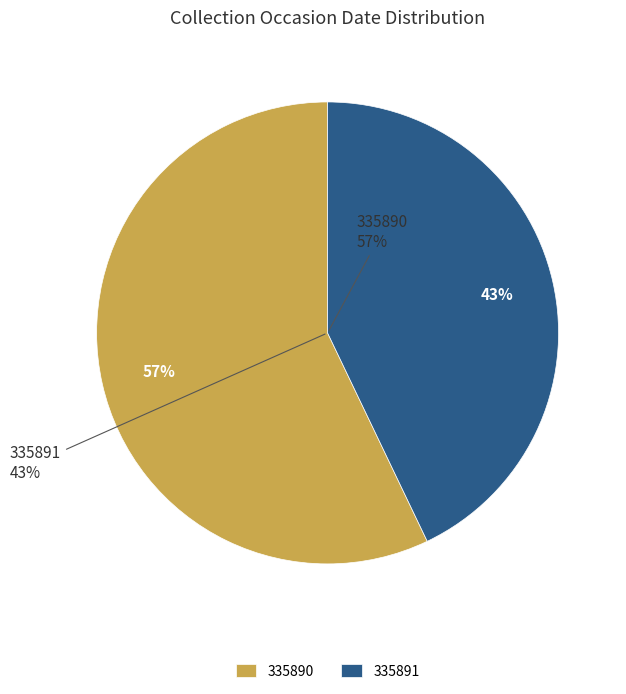

Rank the categories by value from lowest to highest.

335891, 335890